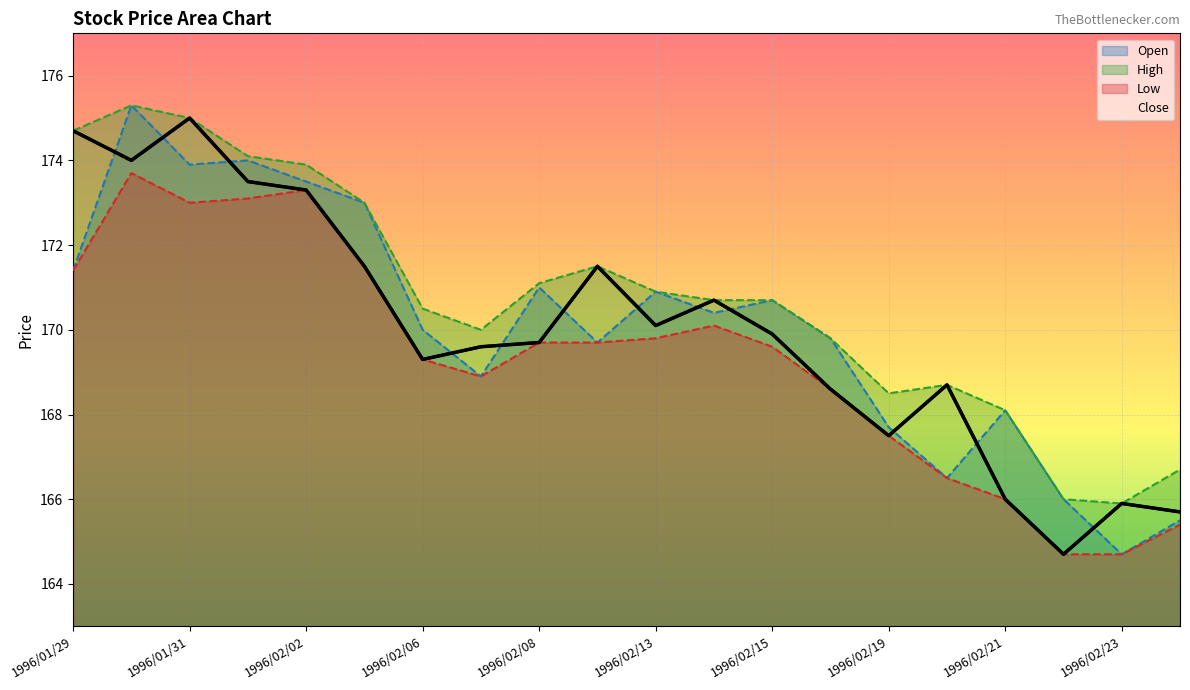

Reading left to right, list all the values displayed in this chart.

Open: 1996/01/29=171.4	1996/01/30=175.3	1996/01/31=173.9	1996/02/01=174.0	1996/02/02=173.5	1996/02/05=173.0	1996/02/06=170.0	1996/02/07=168.9	1996/02/08=171.0	1996/02/09=169.7	1996/02/13=170.9	1996/02/14=170.4	1996/02/15=170.7	1996/02/16=169.8	1996/02/19=167.7	1996/02/20=166.5	1996/02/21=168.1	1996/02/22=166.0	1996/02/23=164.7	1996/02/26=165.5
High: 1996/01/29=174.7	1996/01/30=175.3	1996/01/31=175.0	1996/02/01=174.1	1996/02/02=173.9	1996/02/05=173.0	1996/02/06=170.5	1996/02/07=170.0	1996/02/08=171.1	1996/02/09=171.5	1996/02/13=170.9	1996/02/14=170.7	1996/02/15=170.7	1996/02/16=169.8	1996/02/19=168.5	1996/02/20=168.7	1996/02/21=168.1	1996/02/22=166.0	1996/02/23=165.9	1996/02/26=166.7
Low: 1996/01/29=171.4	1996/01/30=173.7	1996/01/31=173.0	1996/02/01=173.1	1996/02/02=173.3	1996/02/05=171.5	1996/02/06=169.3	1996/02/07=168.9	1996/02/08=169.7	1996/02/09=169.7	1996/02/13=169.8	1996/02/14=170.1	1996/02/15=169.6	1996/02/16=168.6	1996/02/19=167.5	1996/02/20=166.5	1996/02/21=166.0	1996/02/22=164.7	1996/02/23=164.7	1996/02/26=165.4
Close: 1996/01/29=174.7	1996/01/30=174.0	1996/01/31=175.0	1996/02/01=173.5	1996/02/02=173.3	1996/02/05=171.5	1996/02/06=169.3	1996/02/07=169.6	1996/02/08=169.7	1996/02/09=171.5	1996/02/13=170.1	1996/02/14=170.7	1996/02/15=169.9	1996/02/16=168.6	1996/02/19=167.5	1996/02/20=168.7	1996/02/21=166.0	1996/02/22=164.7	1996/02/23=165.9	1996/02/26=165.7